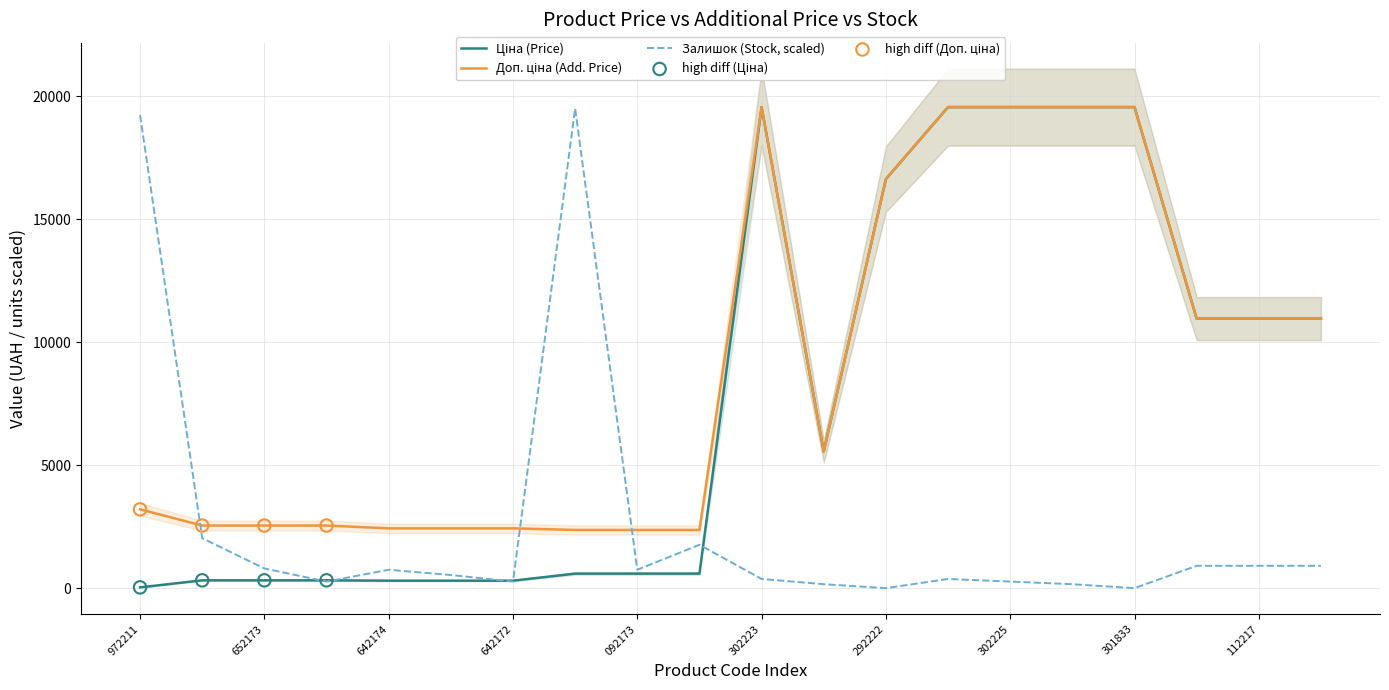

Which series has the largest total across all categories?

Доп. ціна